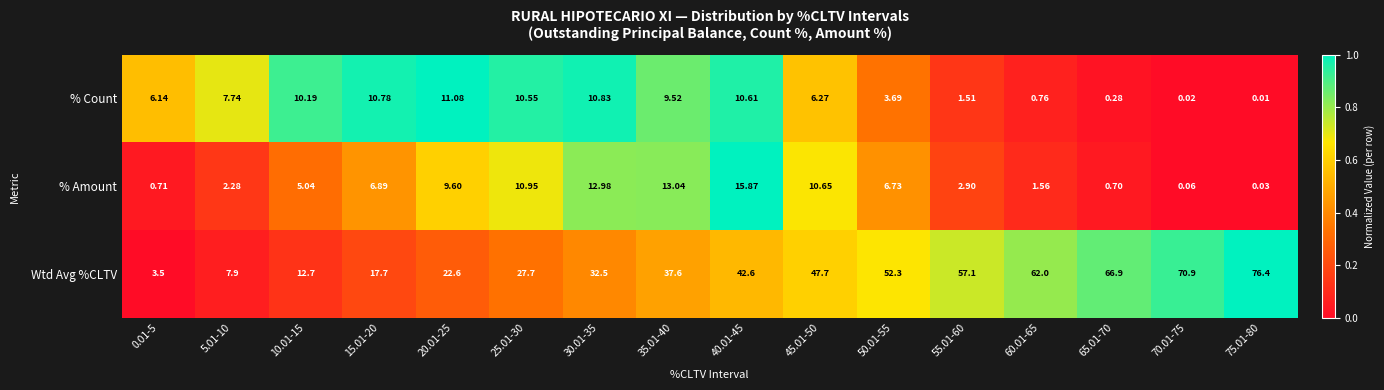

Is the value of % Count at 40.01-45 greater than the value of % Amount at 40.01-45?

No